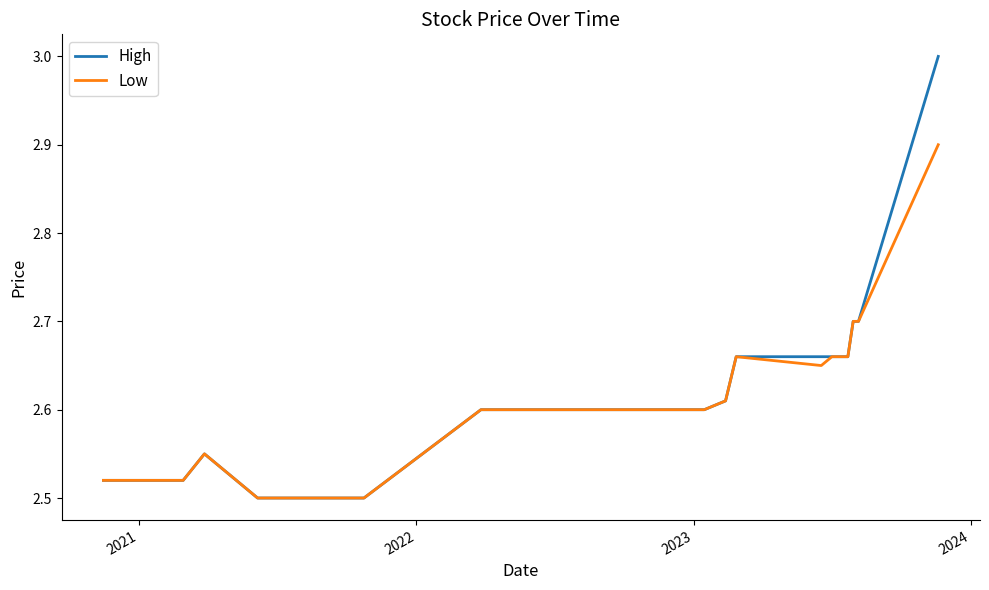

List the series in order of their overall mean, lowest first.

Low, High